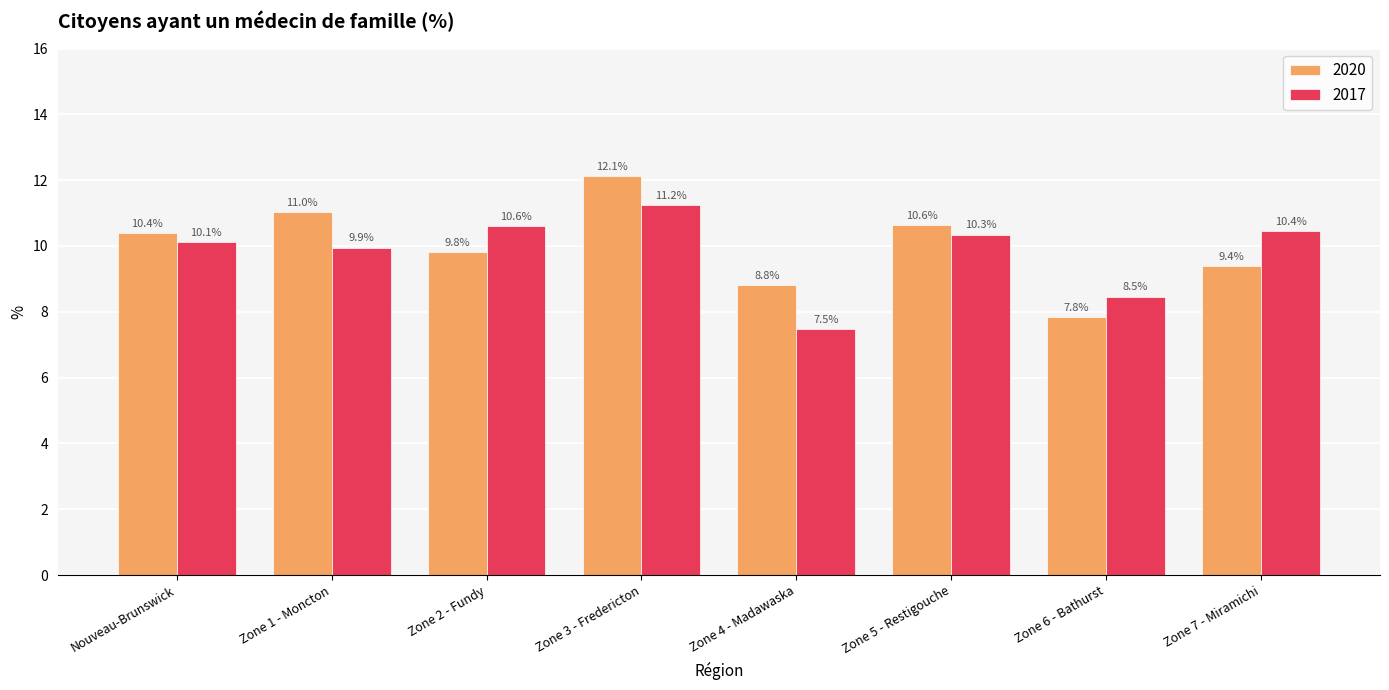

The value of 2020 at Zone 1 - Moncton is 16.8. True or false?

False